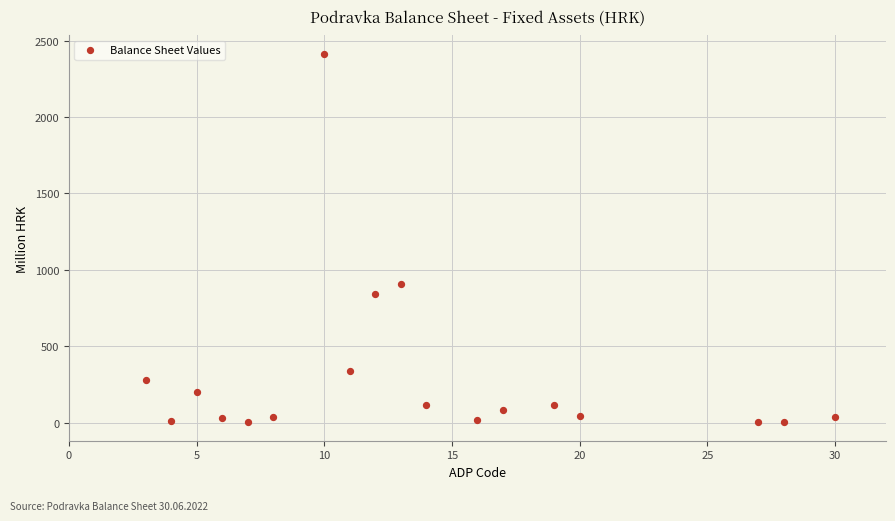

What is the range of X values (max minus min)?

27.0